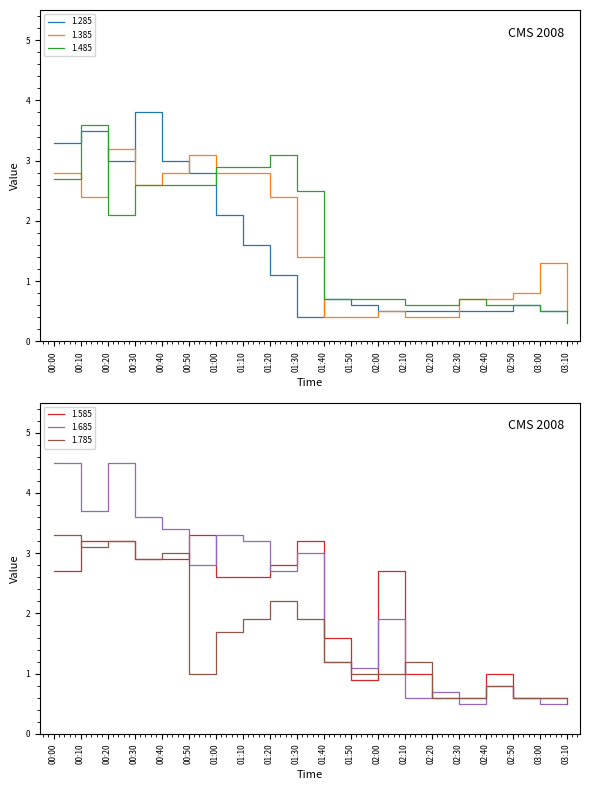

Which series changed the most between 01:30 and 02:40?

1.585